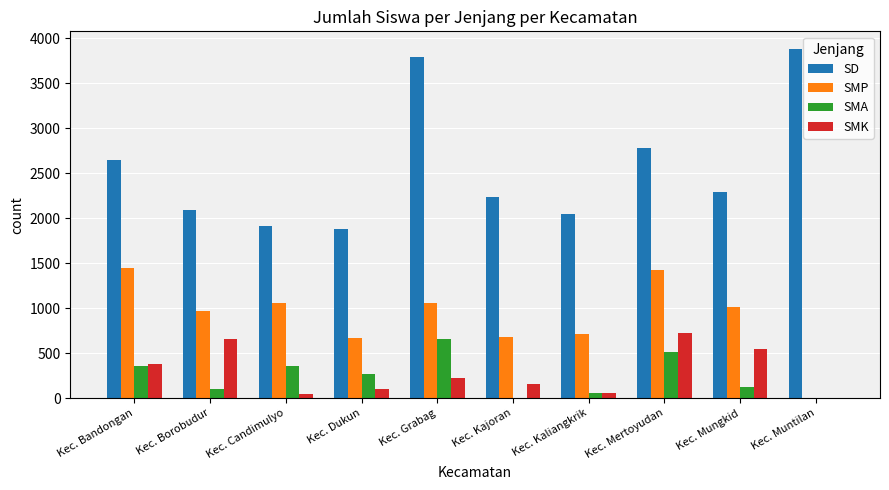

How many data points does each series have?

10